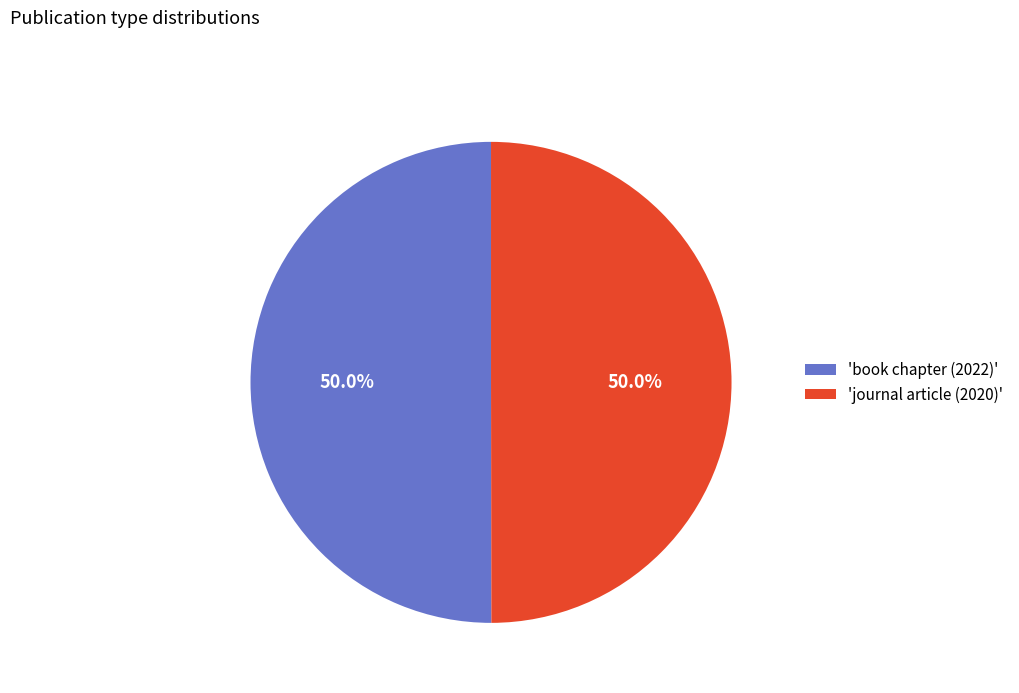

What is the total percentage of 'journal article (2020)' and 'book chapter (2022)'?

100.0%